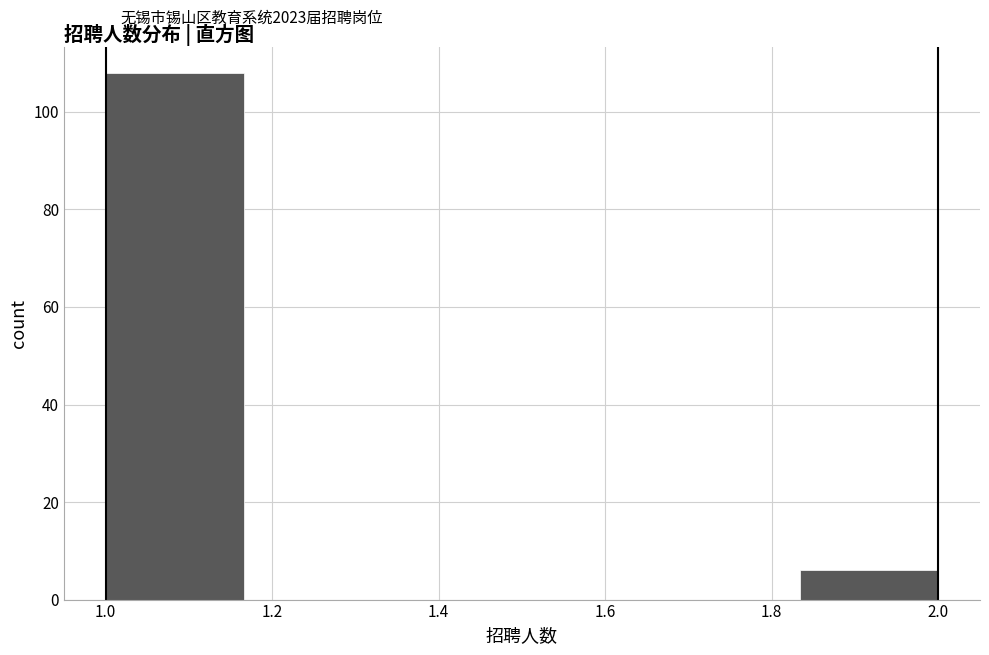

Reading left to right, list every bar in this chart as the range it spans on the x-axis followed by its height. Neither the bar edges nor the heights are printed on the chart, so give them approximately, as read against the axes.

1.00 to 1.16: 108
1.16 to 1.34: 0
1.34 to 1.50: 0
1.50 to 1.66: 0
1.66 to 1.84: 0
1.84 to 2.00: 6